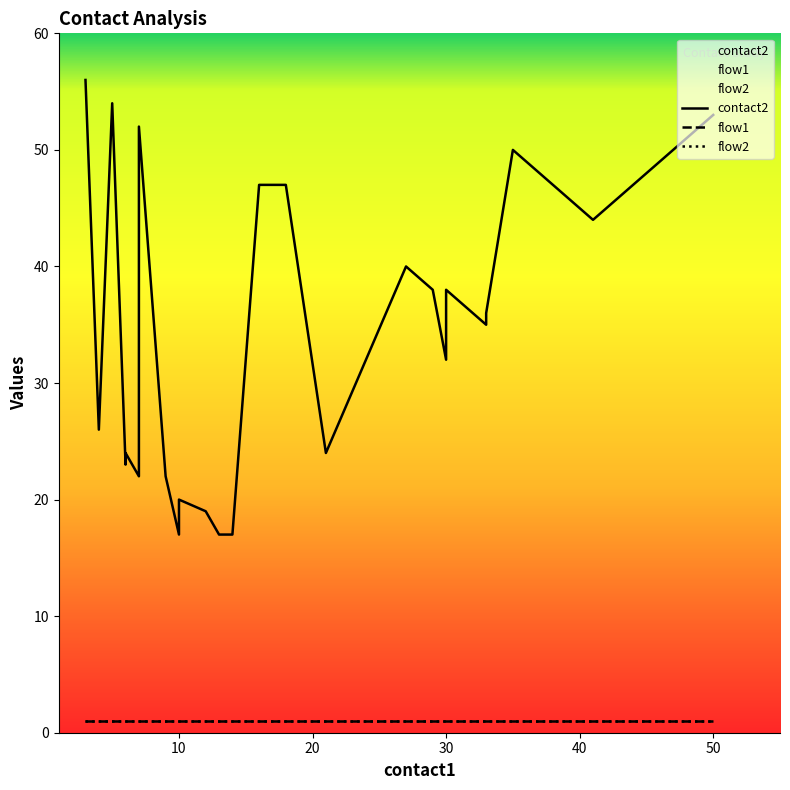

What value does the flow2 series have at 40?

1